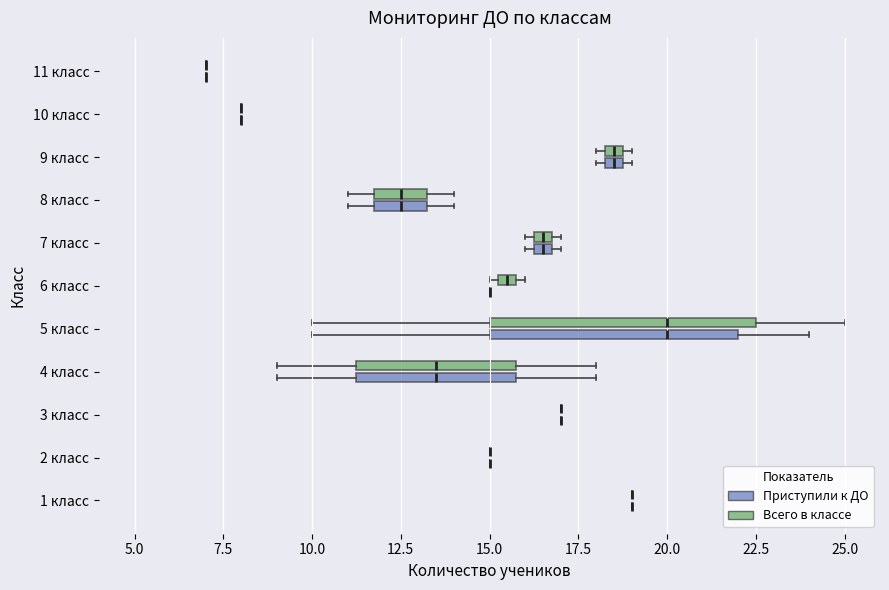

Where is the left edge of the box for 8 класс (Приступили к ДО) on the x-axis? The values are not printed on the chart, so give them approximately, as read against the axis.

12.0